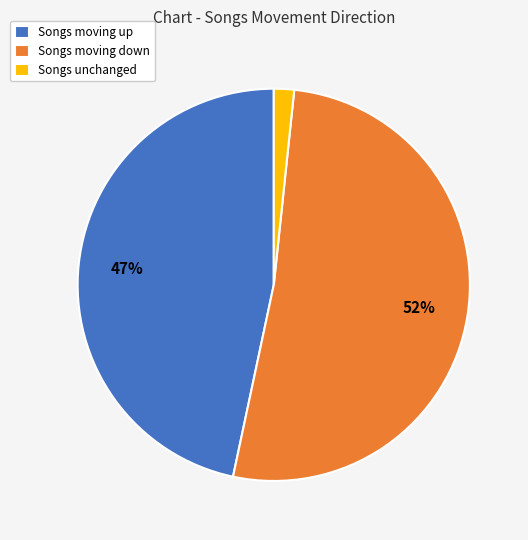

Do Songs unchanged and Songs moving up together represent more than half of the pie?

No